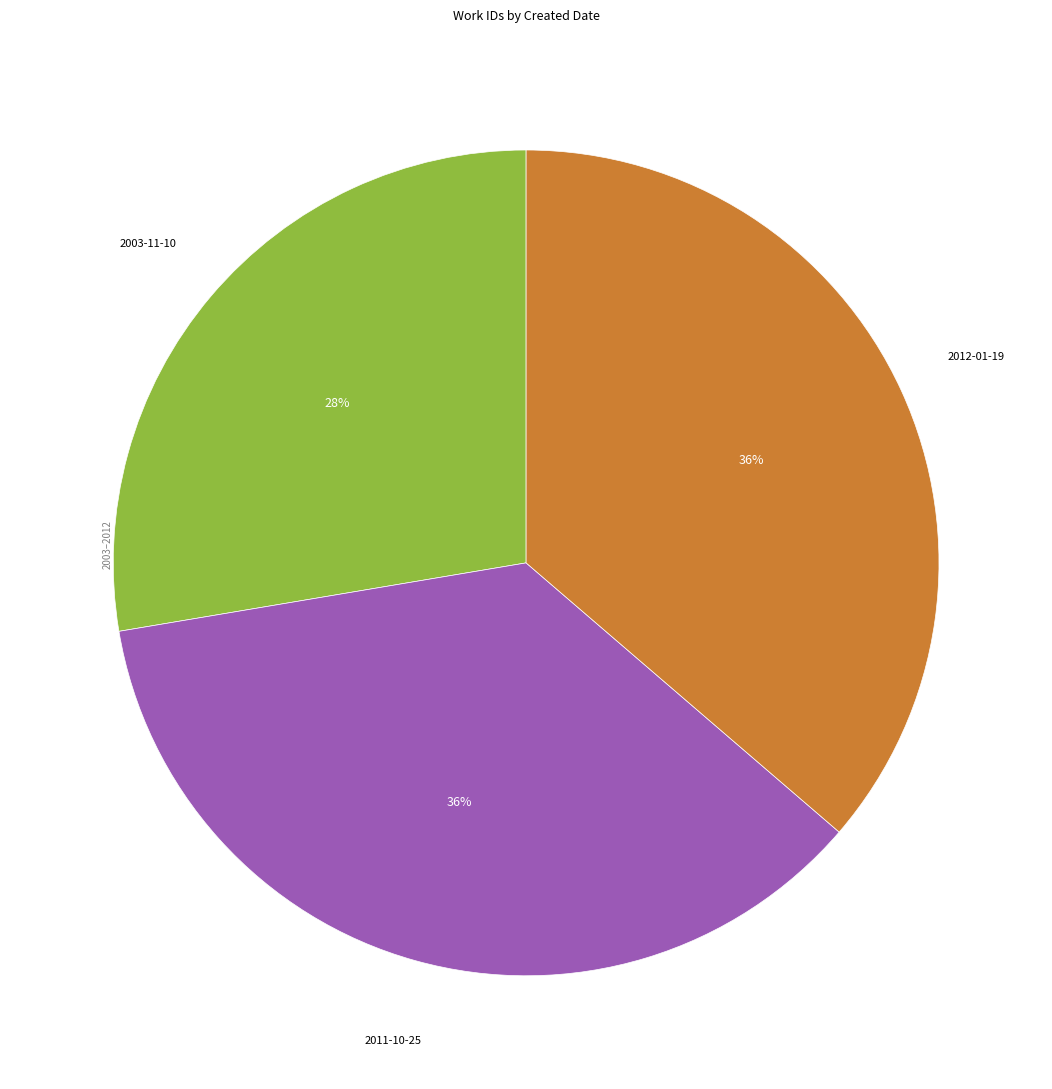

To the nearest percent, what is the average slice percentage?

33%